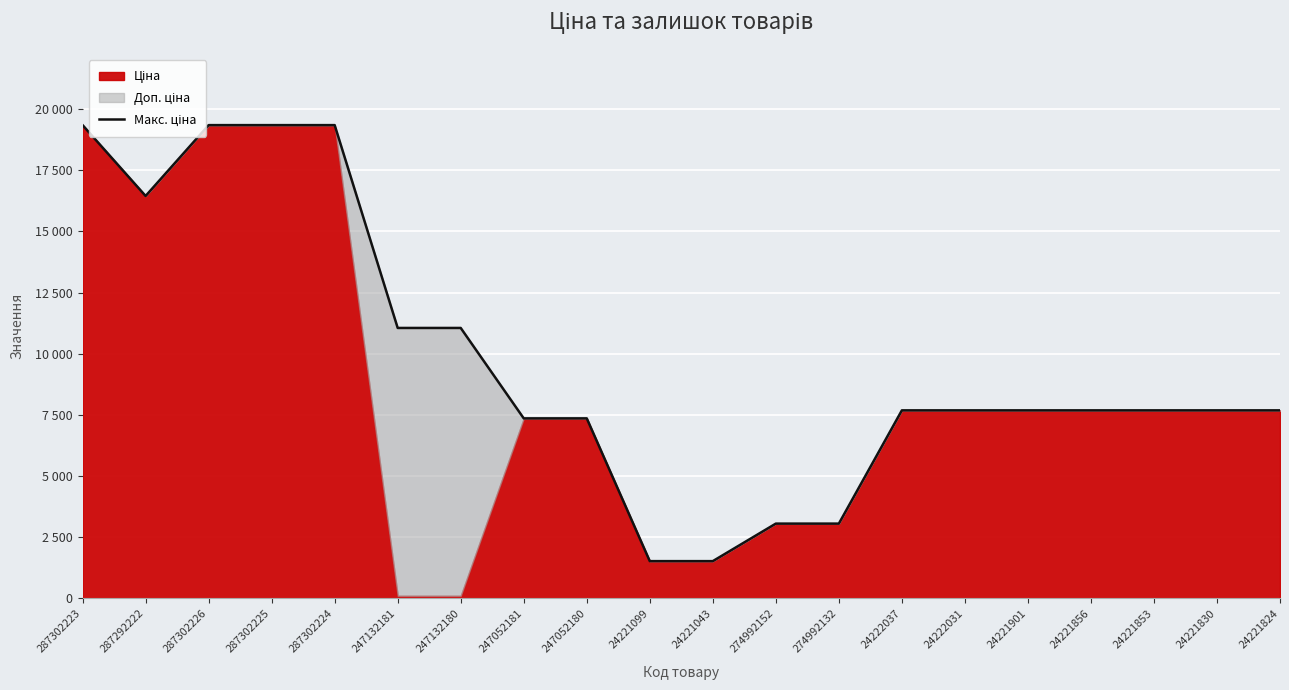

Read the value at 24221856.

7688.0